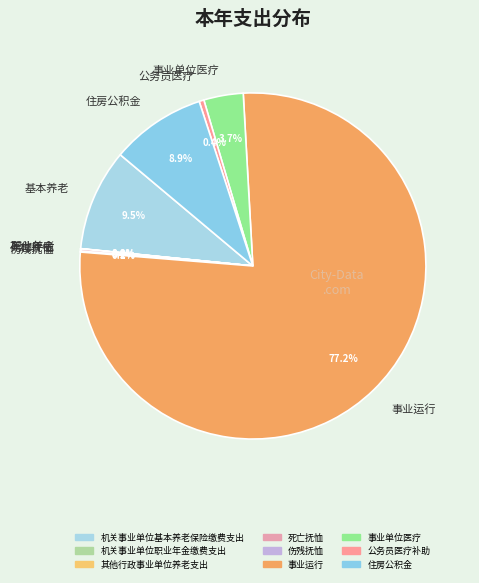

How much of the chart is everything except 事业单位医疗?

96.3%